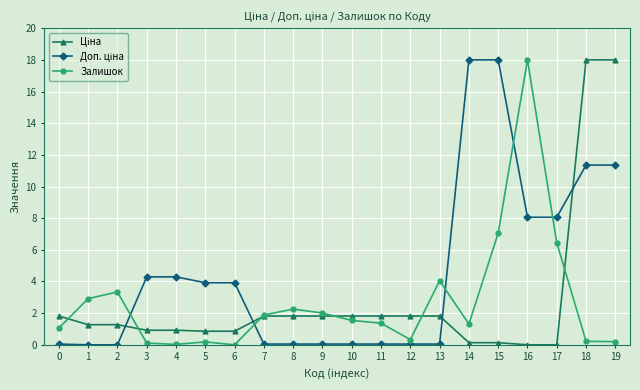

Where is the first local maximum for Залишок?

2